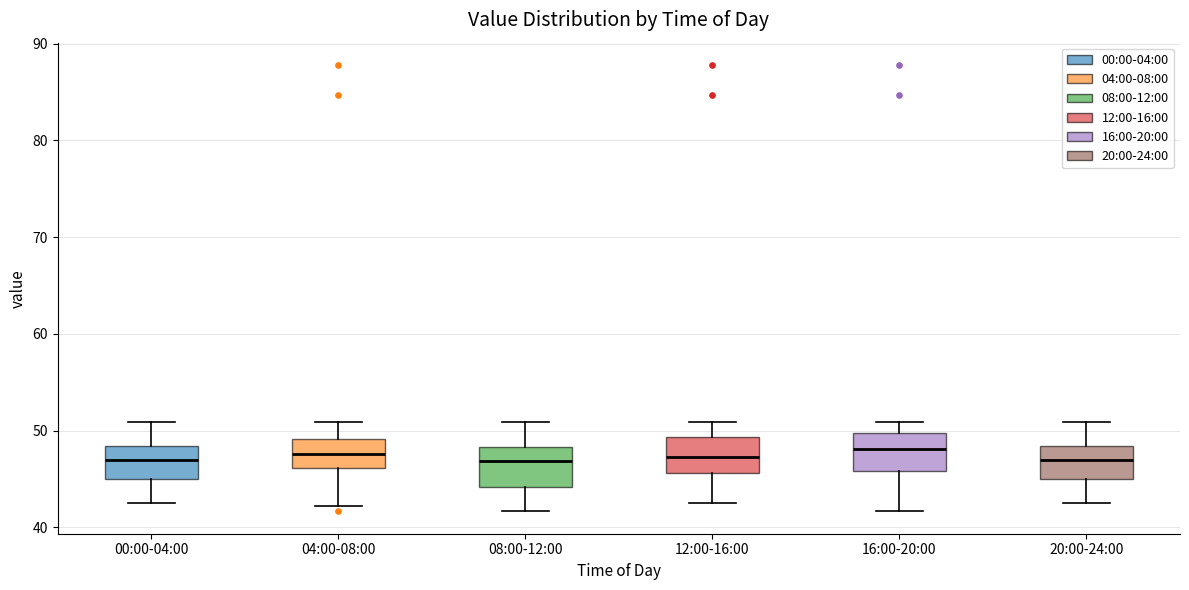

Reading left to right, read every box against the y-axis: the position of its median line, the range the box covers, and the ends of its whiskers. The values are not printed on the chart, so give them approximately, as read against the axis.

00:00-04:00: median 47, box 45 to 48, whiskers 42 to 51
04:00-08:00: median 48, box 46 to 49, whiskers 42 to 51
08:00-12:00: median 47, box 44 to 48, whiskers 42 to 51
12:00-16:00: median 47, box 46 to 49, whiskers 42 to 51
16:00-20:00: median 48, box 46 to 50, whiskers 42 to 51
20:00-24:00: median 47, box 45 to 48, whiskers 42 to 51